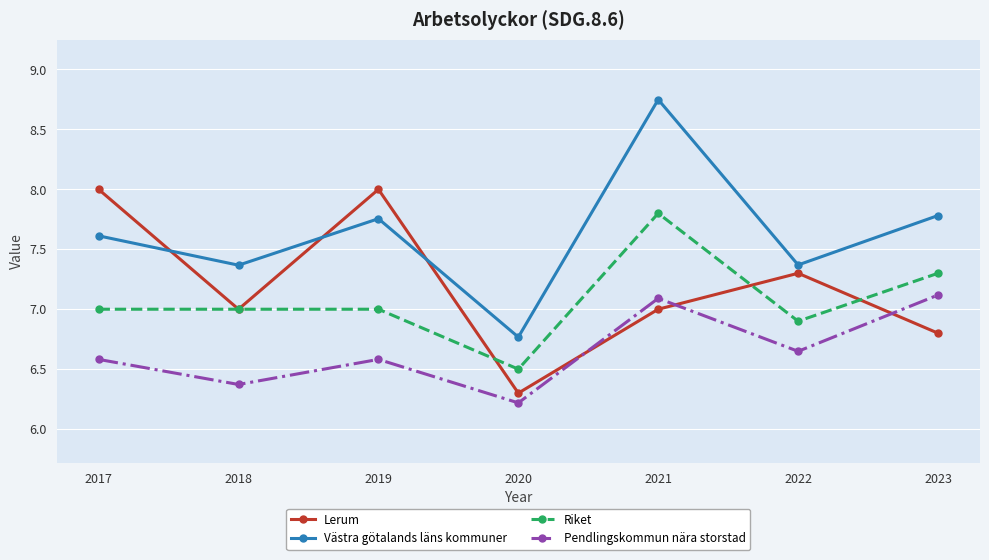

Which series has the largest range (max minus min)?

Västra götalands läns kommuner